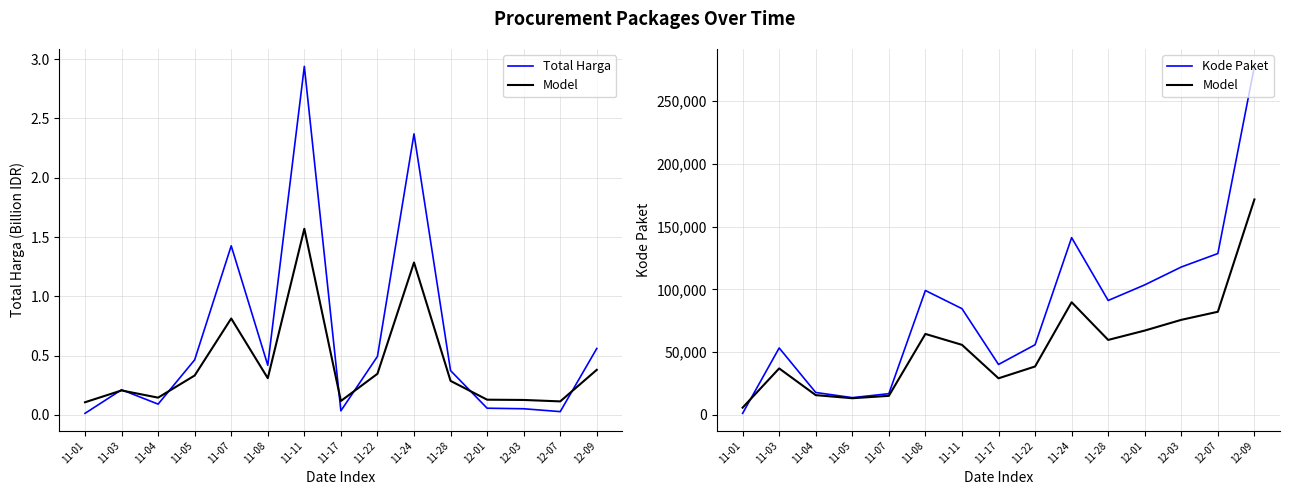

At how many categories does at least one series exceed 124544?

3